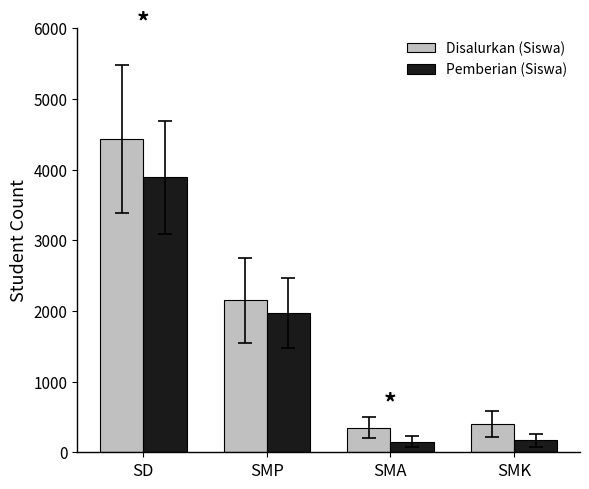

What position from the left is SMK?

4